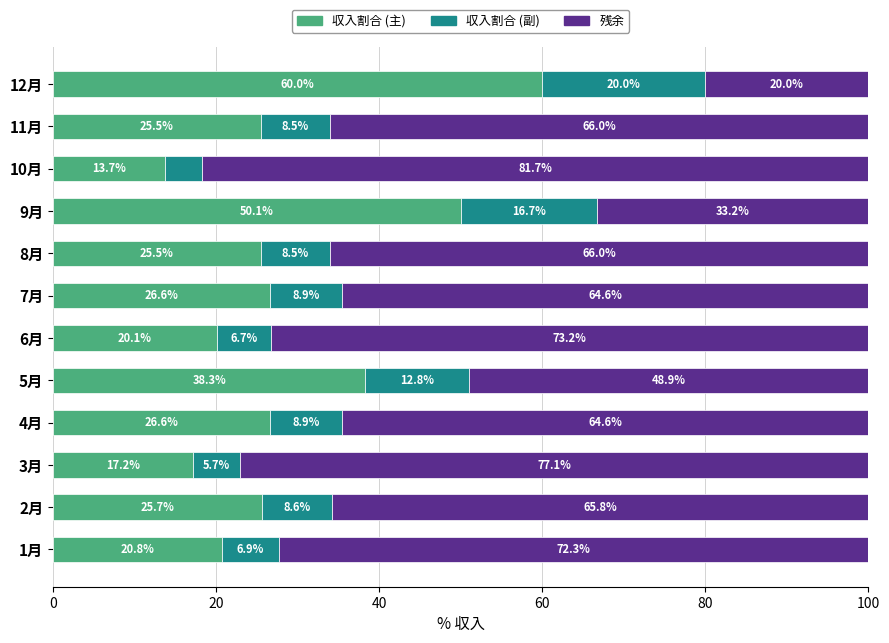

Where is 収入割合 (主) nearest to the value 36?

5月